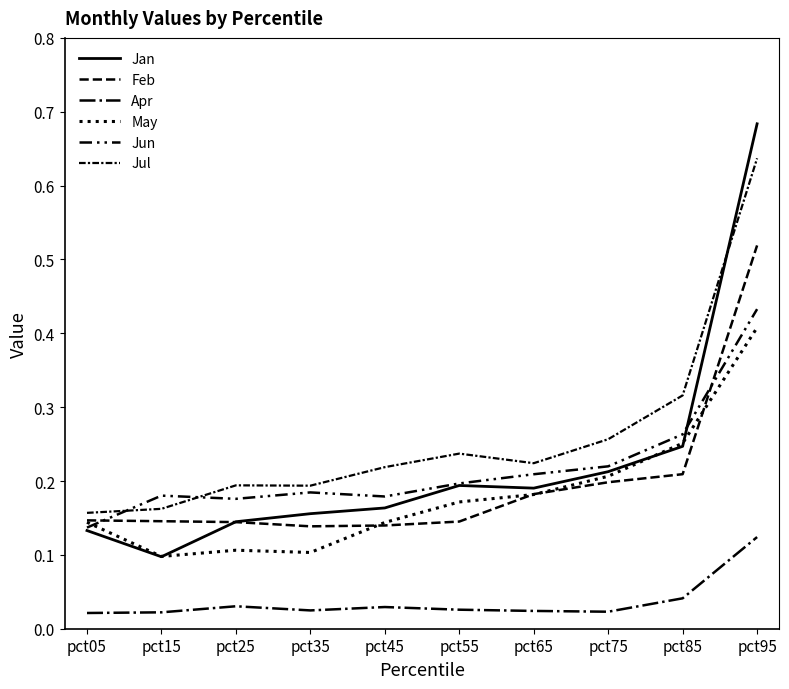

Where is May nearest to the value 0?

pct15